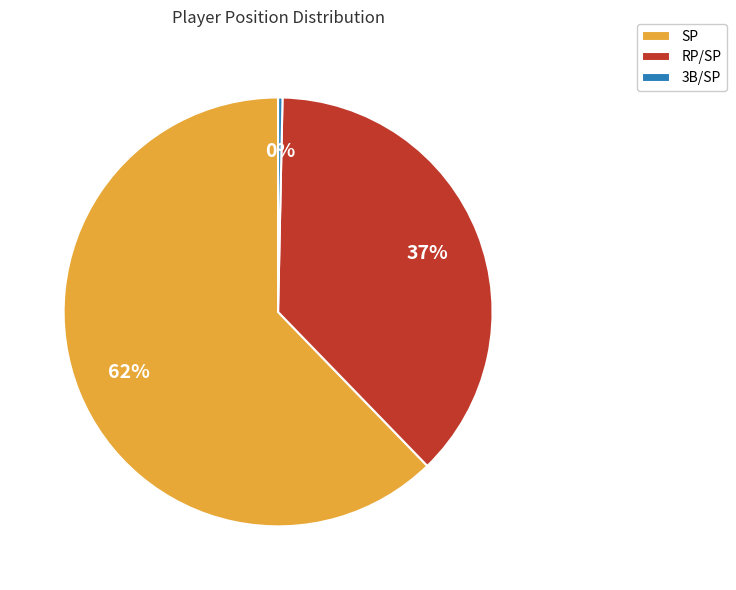

How many slices are in this pie chart?

3